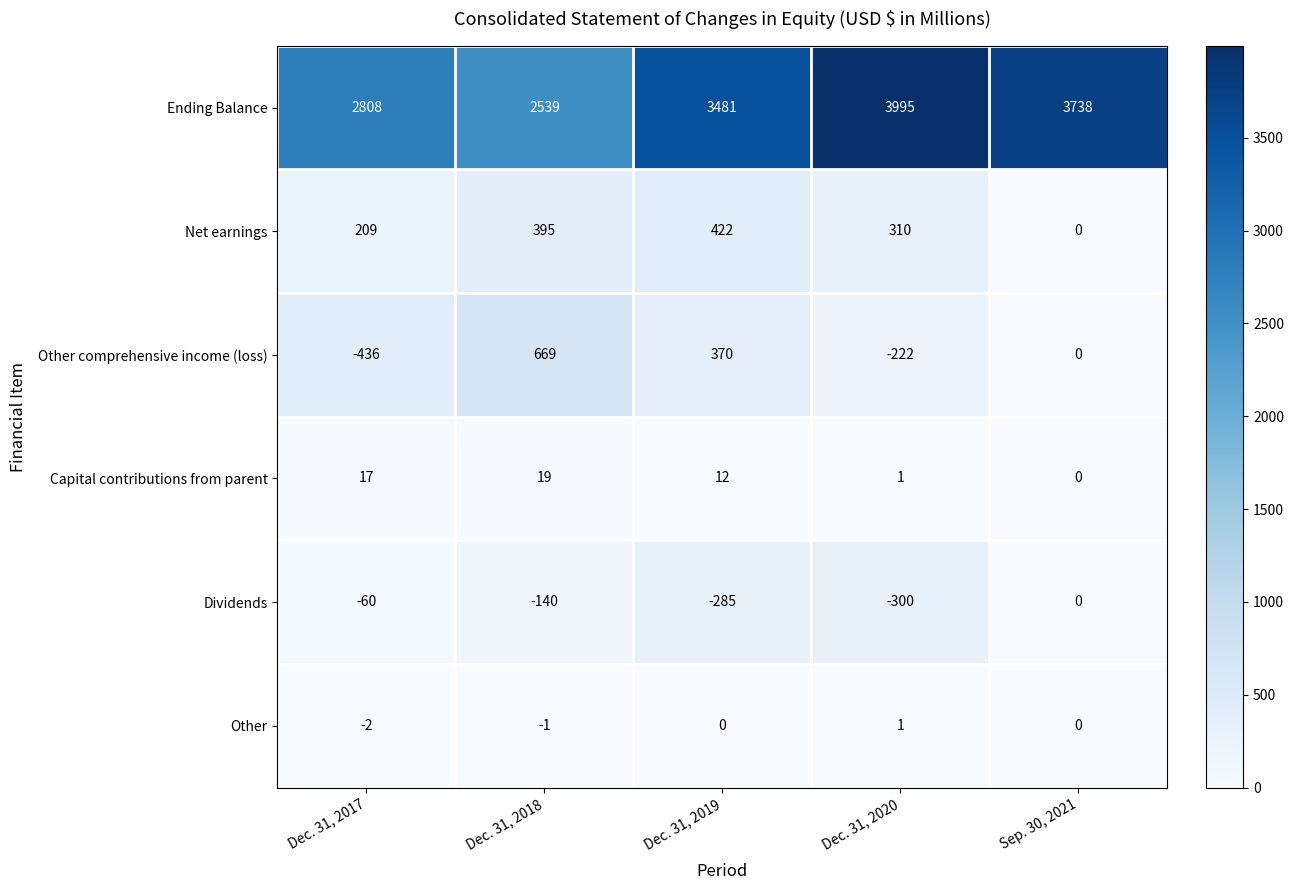

Count the number of categories in the chart.

5